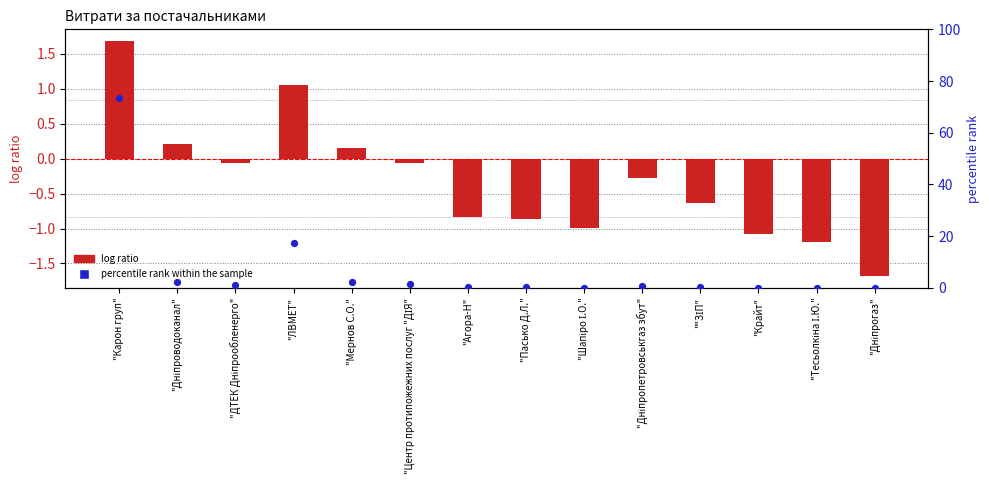

Which series reaches the minimum Y coordinate?

log ratio